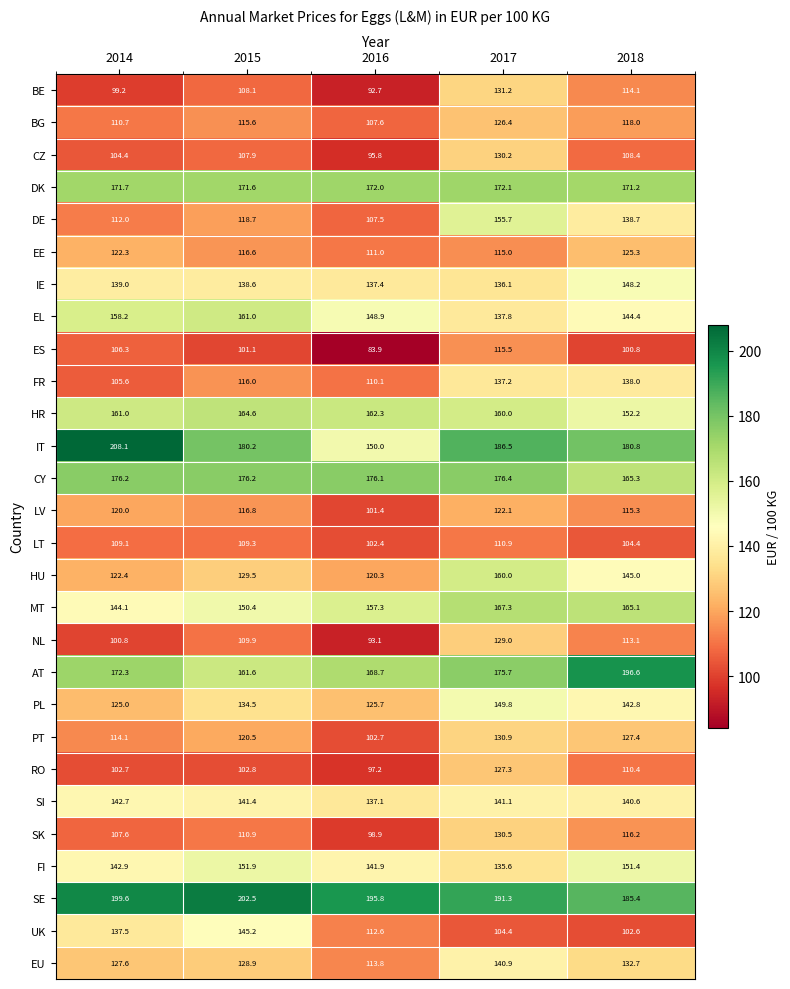

Is it true that HU equals 145.0 at 2018?

True